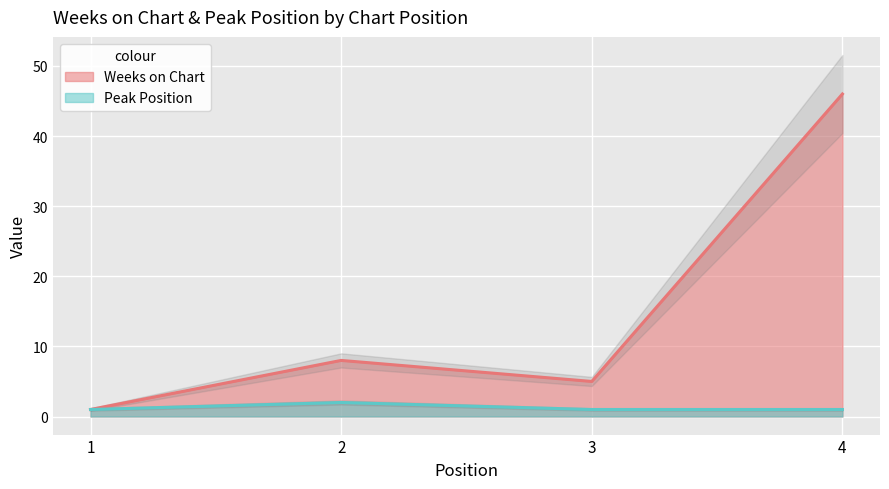

Where is Peak Position nearest to the value 1?

1